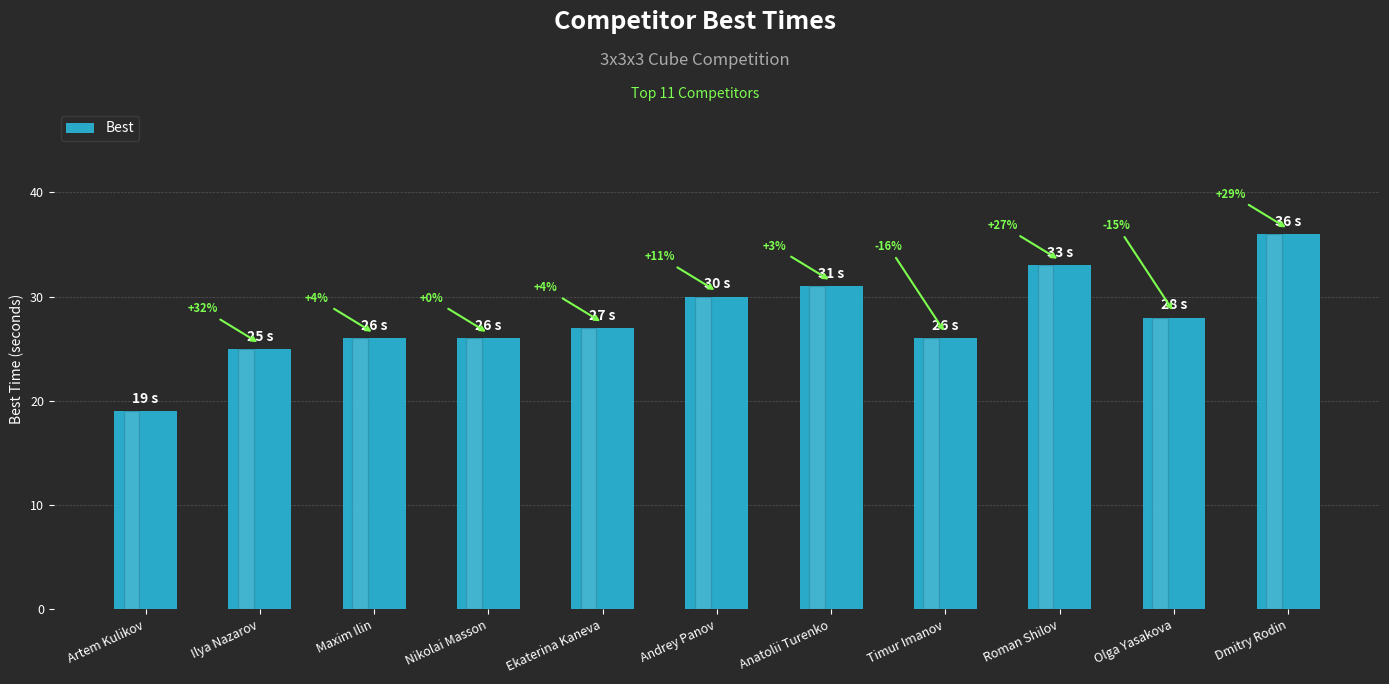

Which category has the lowest value across all series?

Artem Kulikov